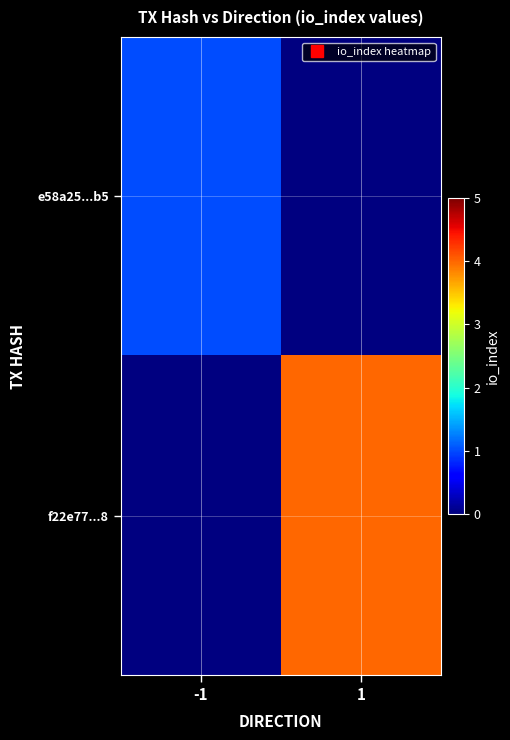

What is the maximum value shown in the chart?

4.0